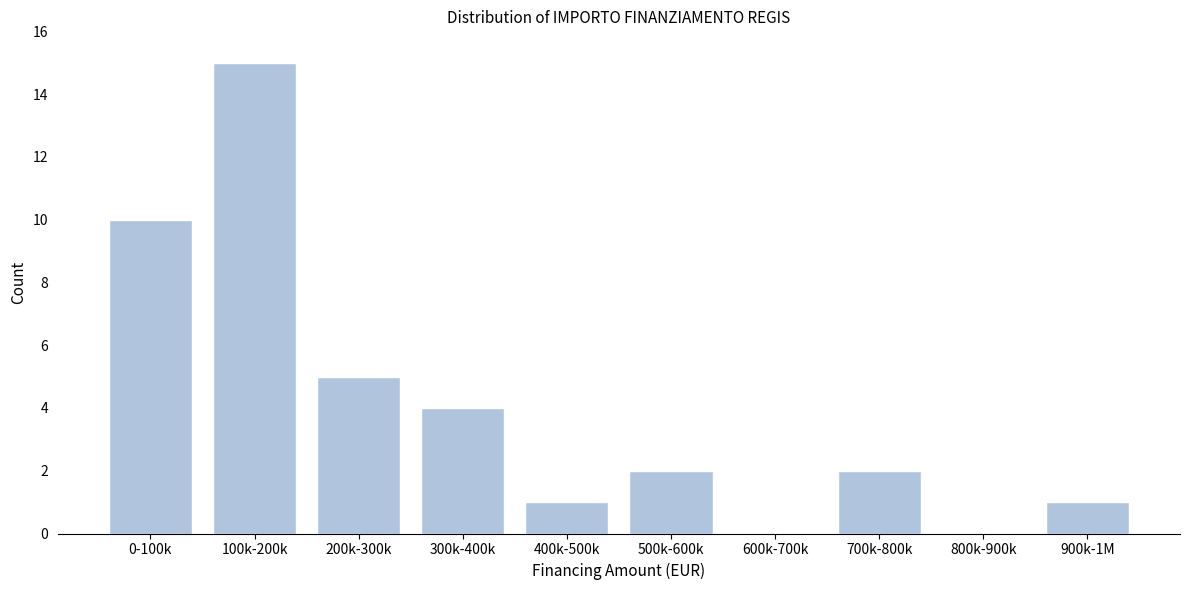

True or false: the data shows 1 at 400k-500k.

True